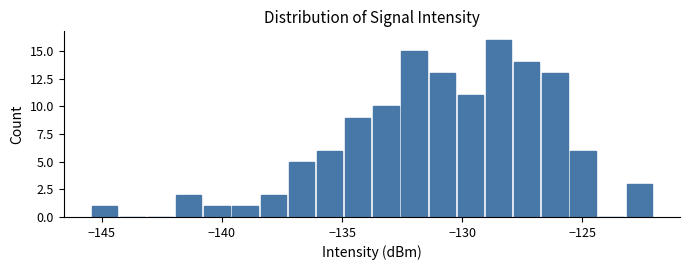

Read against the x-axis, roughly where is the centre of the tallest bar?

-128.5